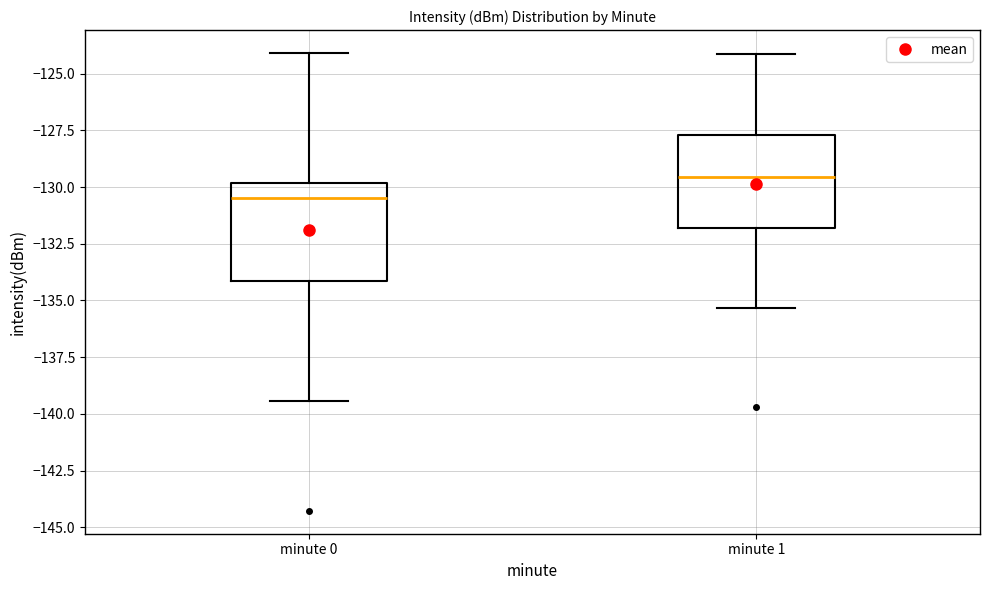

Reading left to right, transcribe this box plot: for each box, give where its median line is, the range the box spans, and where its two whiskers end, as read against the y-axis. The values are not printed on the chart, so give them approximately, as read against the axis.

minute 0: median -130.5, box -134.0 to -130.0, whiskers -139.5 to -124.0
minute 1: median -129.5, box -132.0 to -127.5, whiskers -135.5 to -124.0